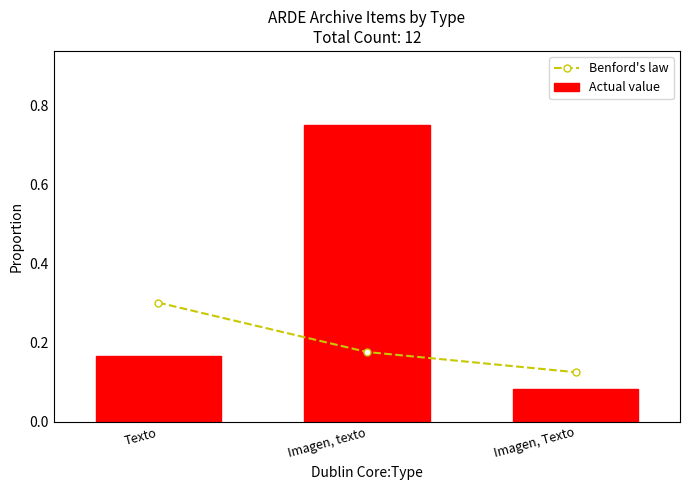

Reading right to left, extract all data points from this chart.

Benford's law: Imagen, Texto=0.1	Imagen, texto=0.2	Texto=0.3
Actual value: Imagen, Texto=0.1	Imagen, texto=0.8	Texto=0.2